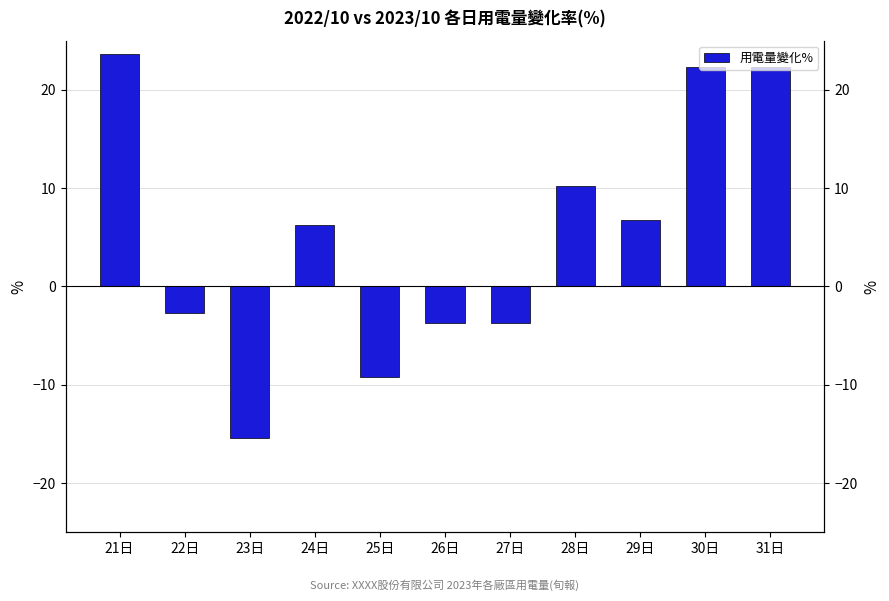

What is the ratio of the value at 28日 to the value at 24日?

1.7